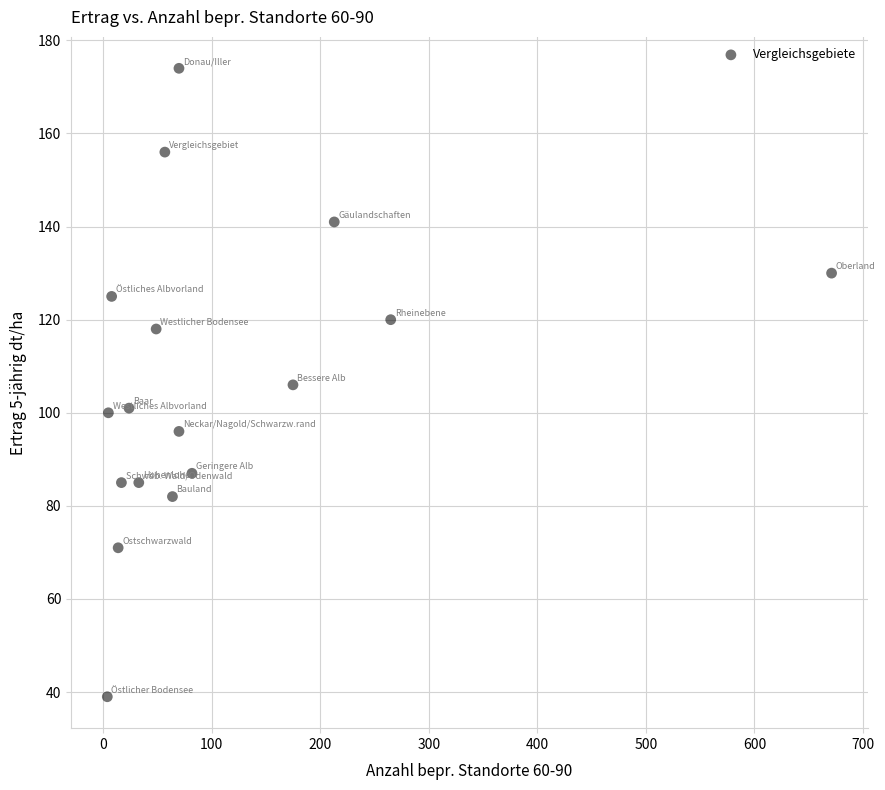

What is the range of Y values (max minus min)?

135